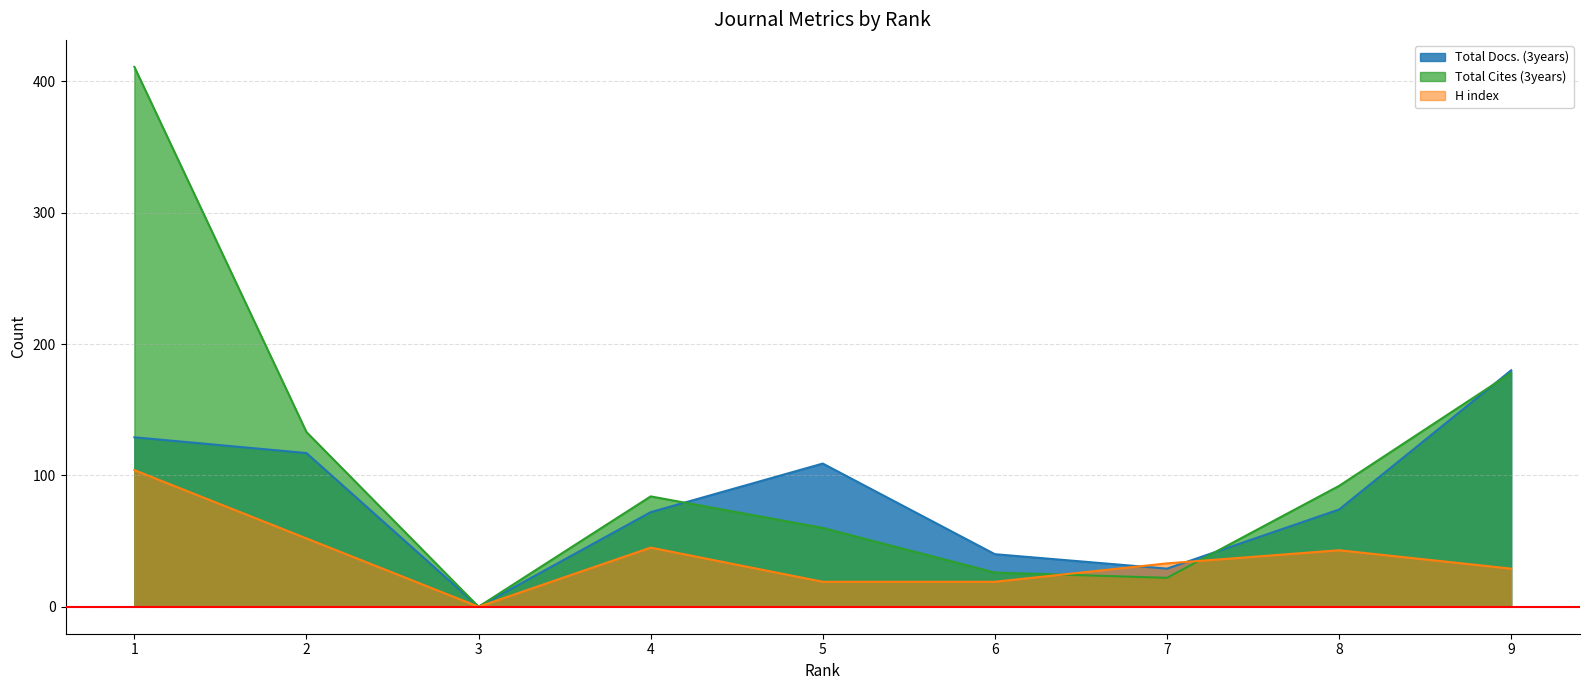

Does the chart display data point markers on the line(s)?

No